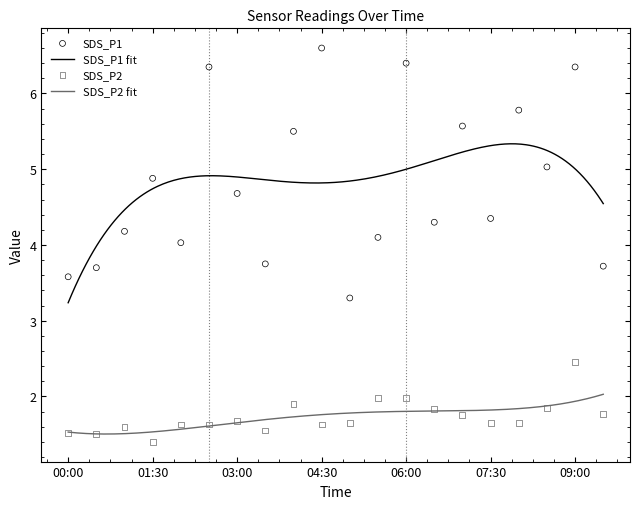

What is the maximum value for SDS_P2 fit?

2.0